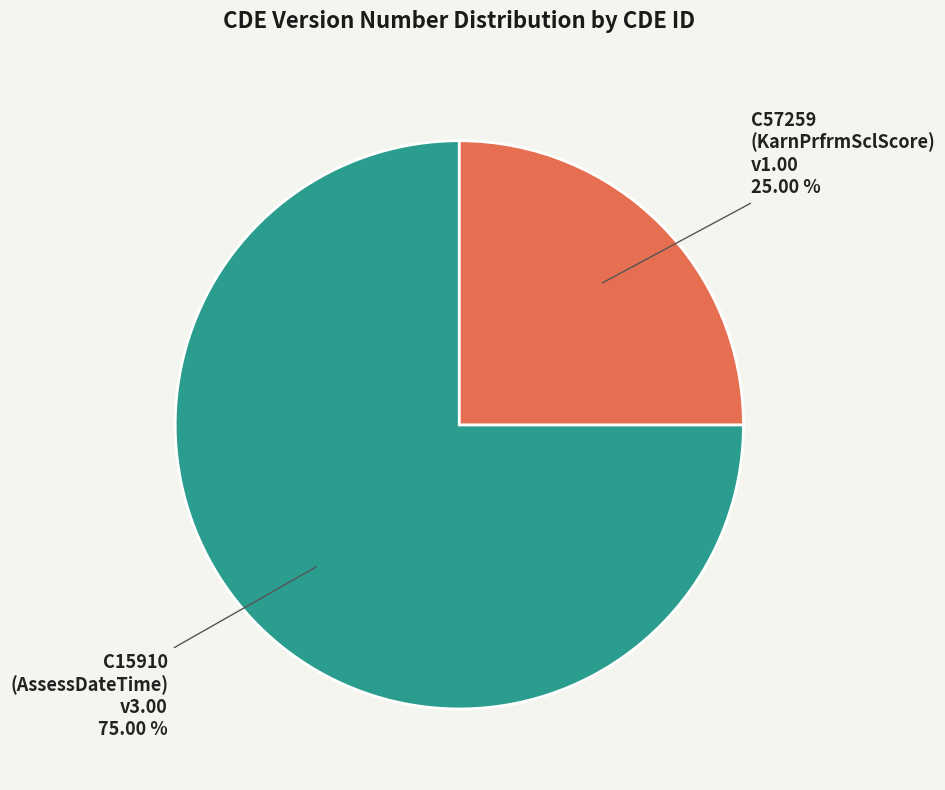

Approximately how many times larger is the value at C57259 (KarnPrfrmSclScore) v1.00 compared to C15910 (AssessDateTime) v3.00?

0.3